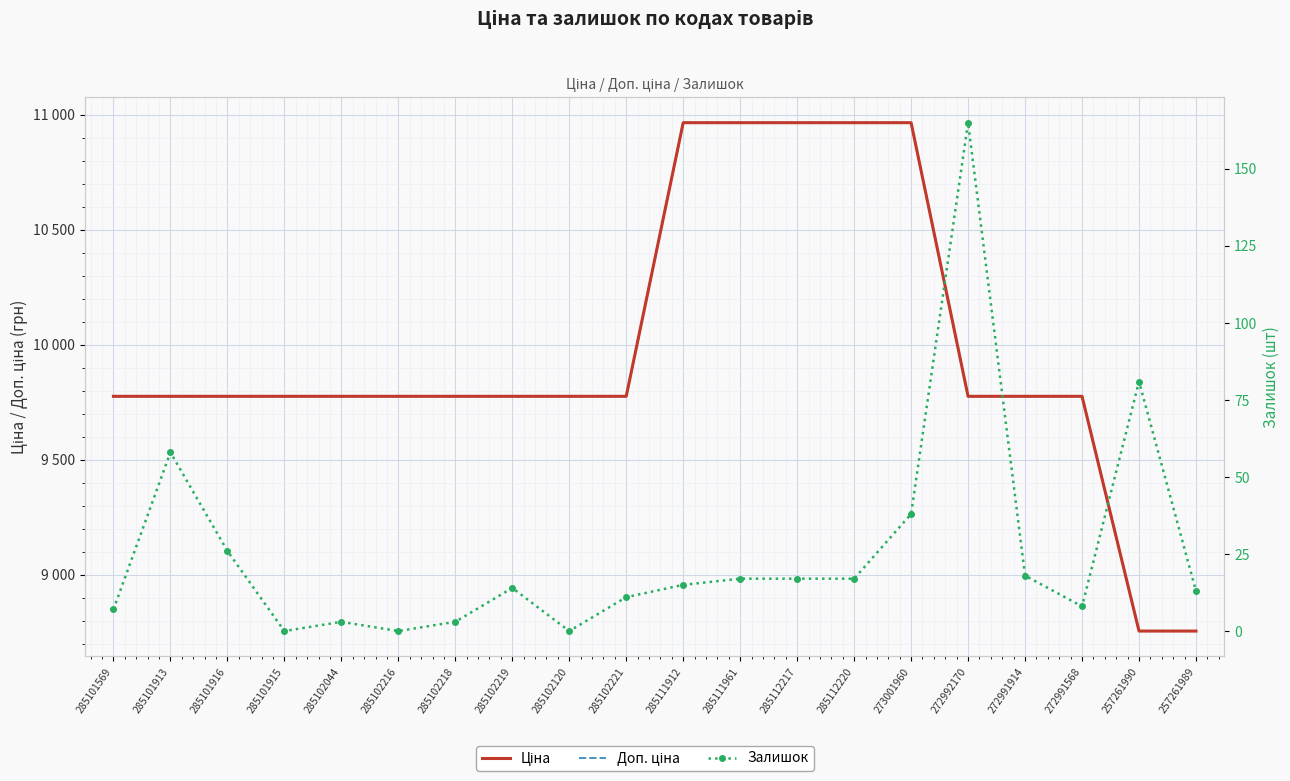

True or false: Ціна and Залишок cross at least once.

False